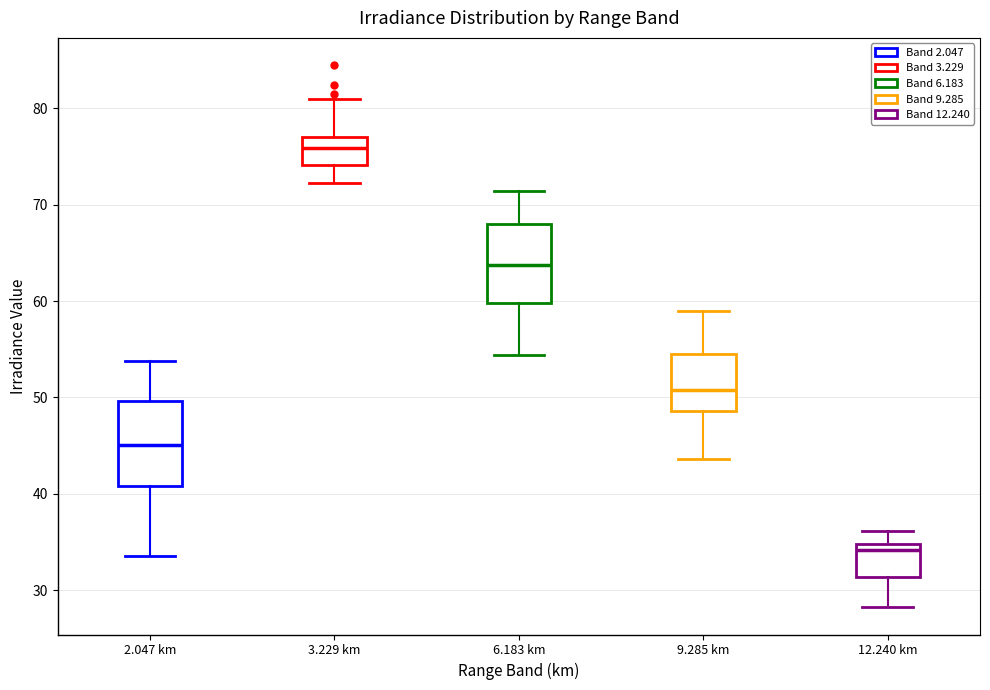

Which box's median line is the highest?

3.229 km